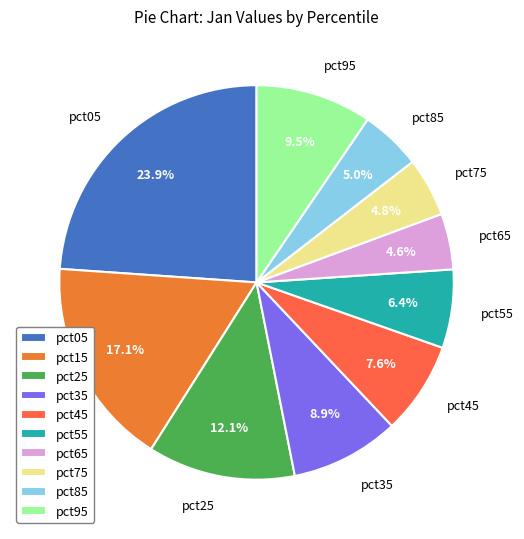

To the nearest percent, what is the difference between the largest and smallest slice percentages?

19%